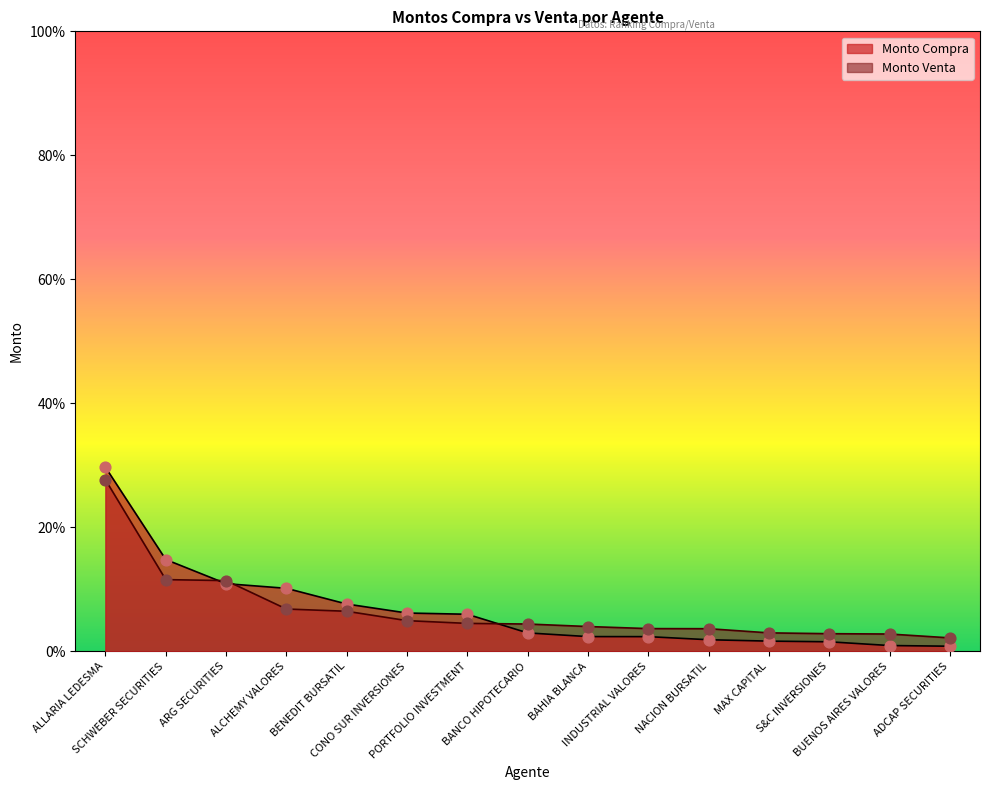

Which series reaches the maximum Y coordinate?

Monto Compra